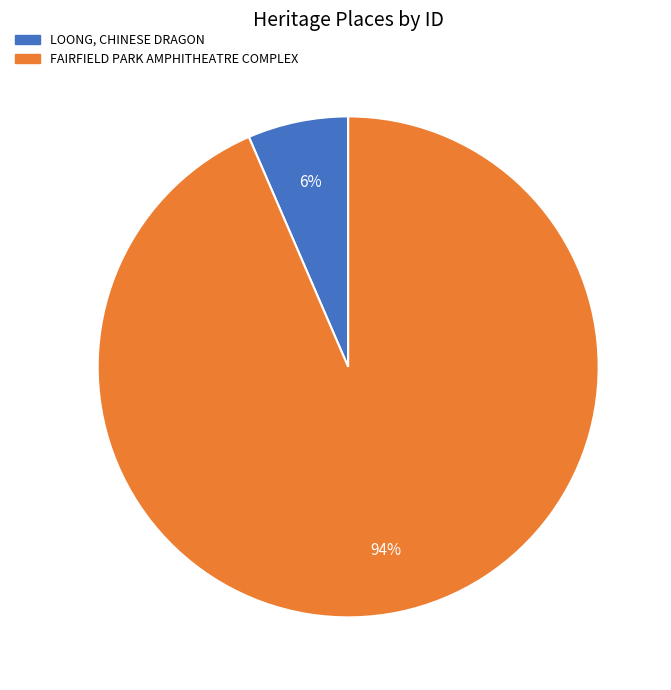

True or false: LOONG, CHINESE DRAGON accounts for 12% of the total.

False